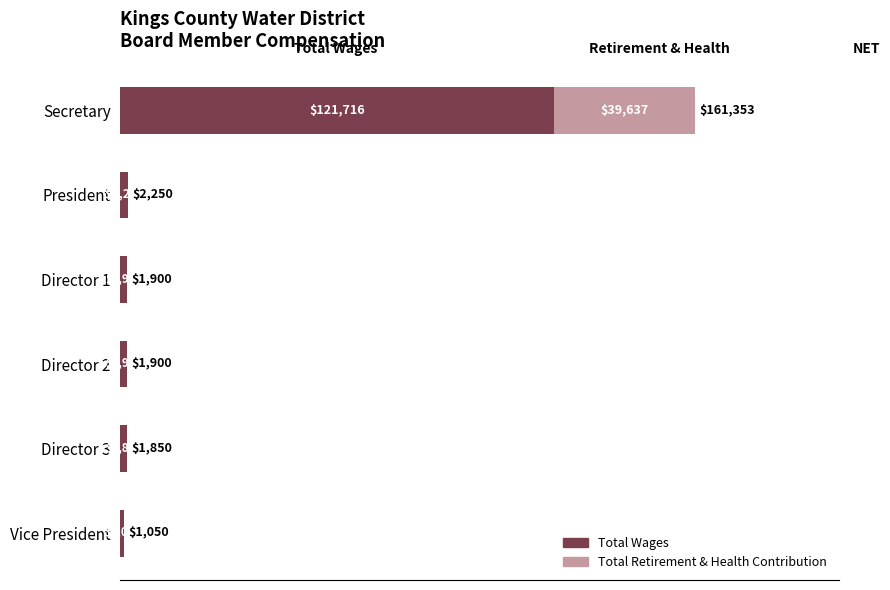

What is the sum of all Total Wages values?

130666